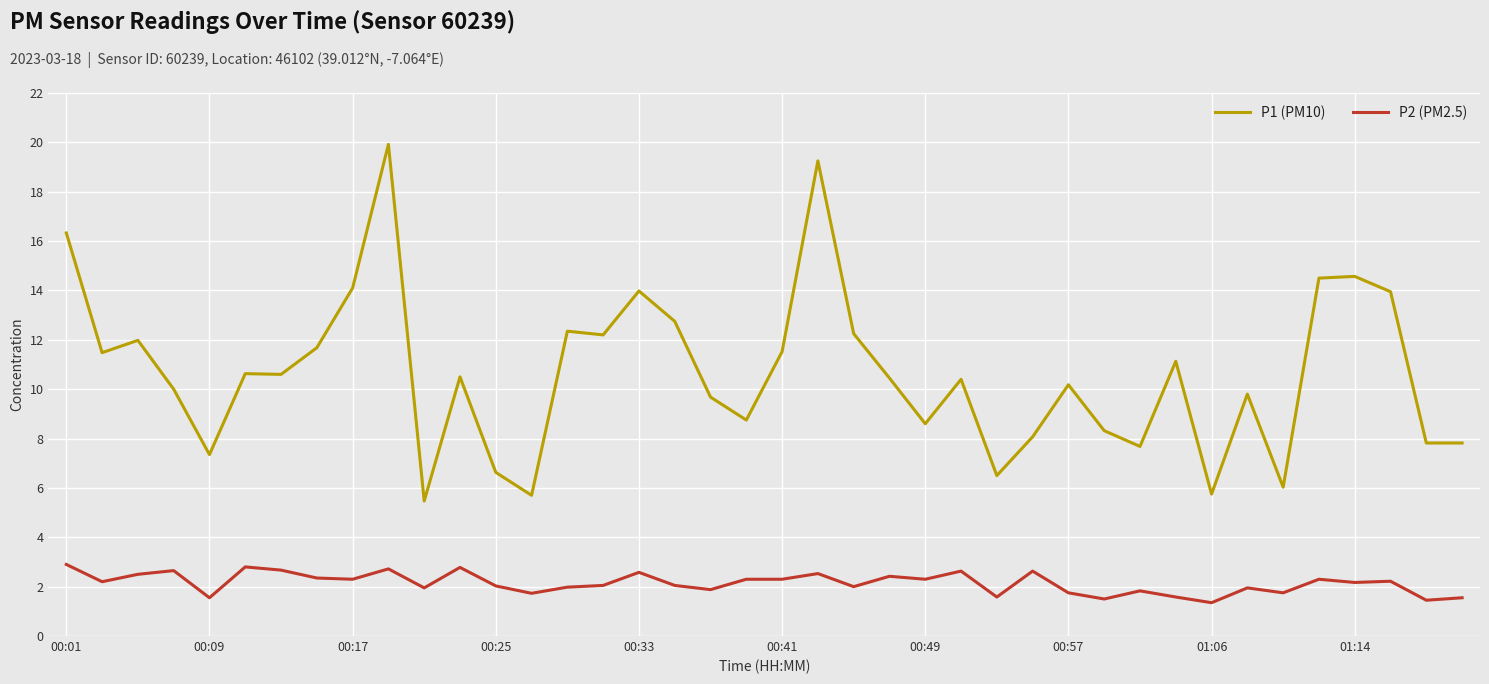

What is the lowest value of the P2 (PM2.5) series?

1.4